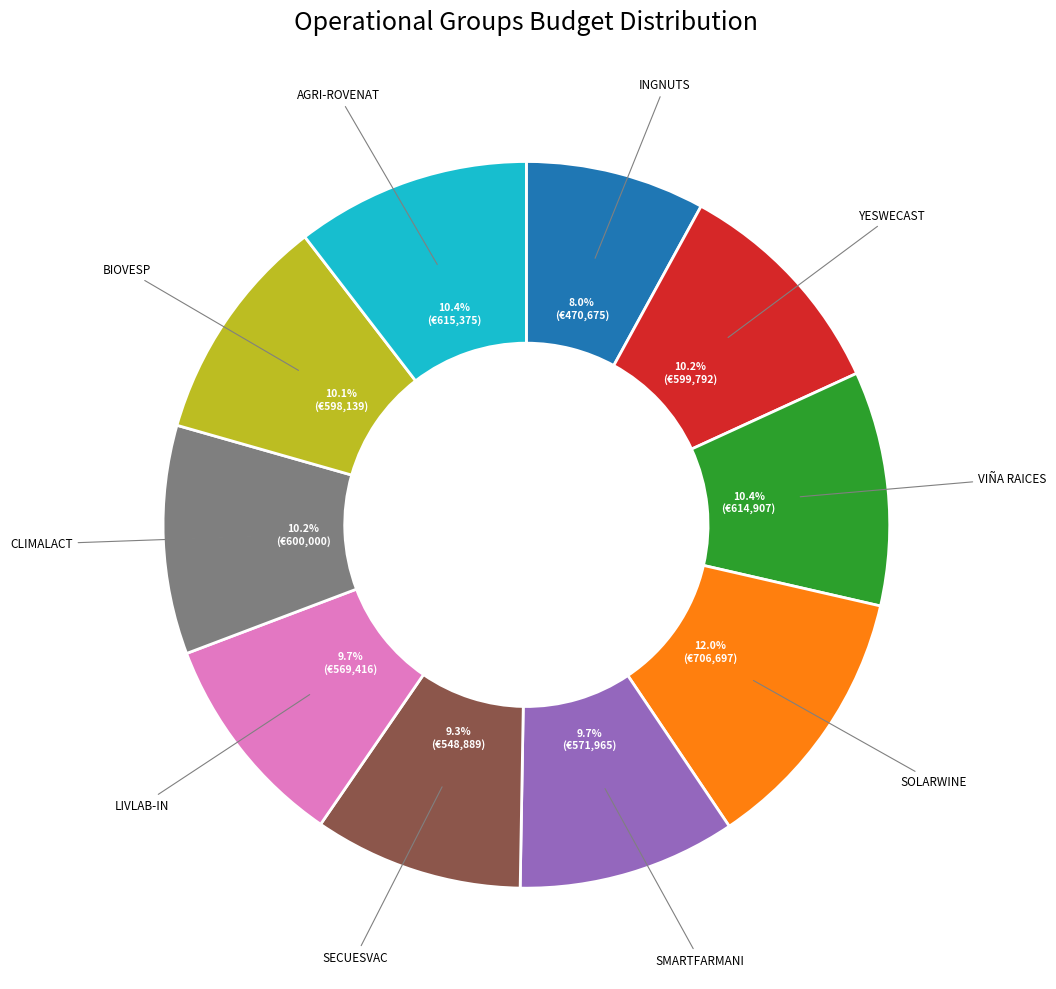

Is there a majority slice in this chart?

No